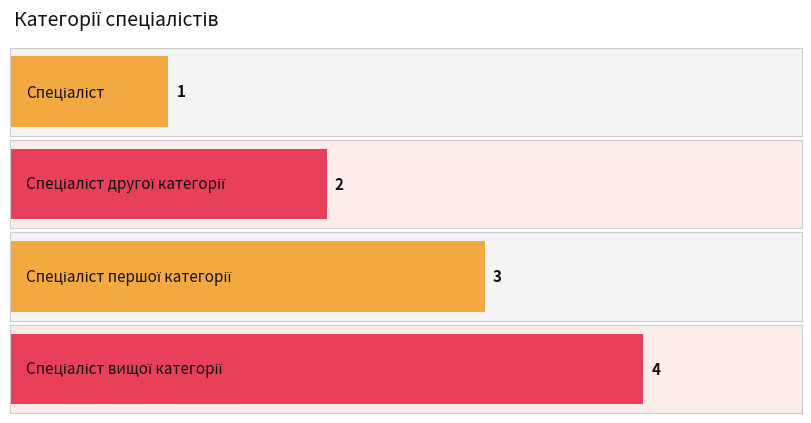

What is the label of the 2nd bar from the left?

Спеціаліст другої категорії